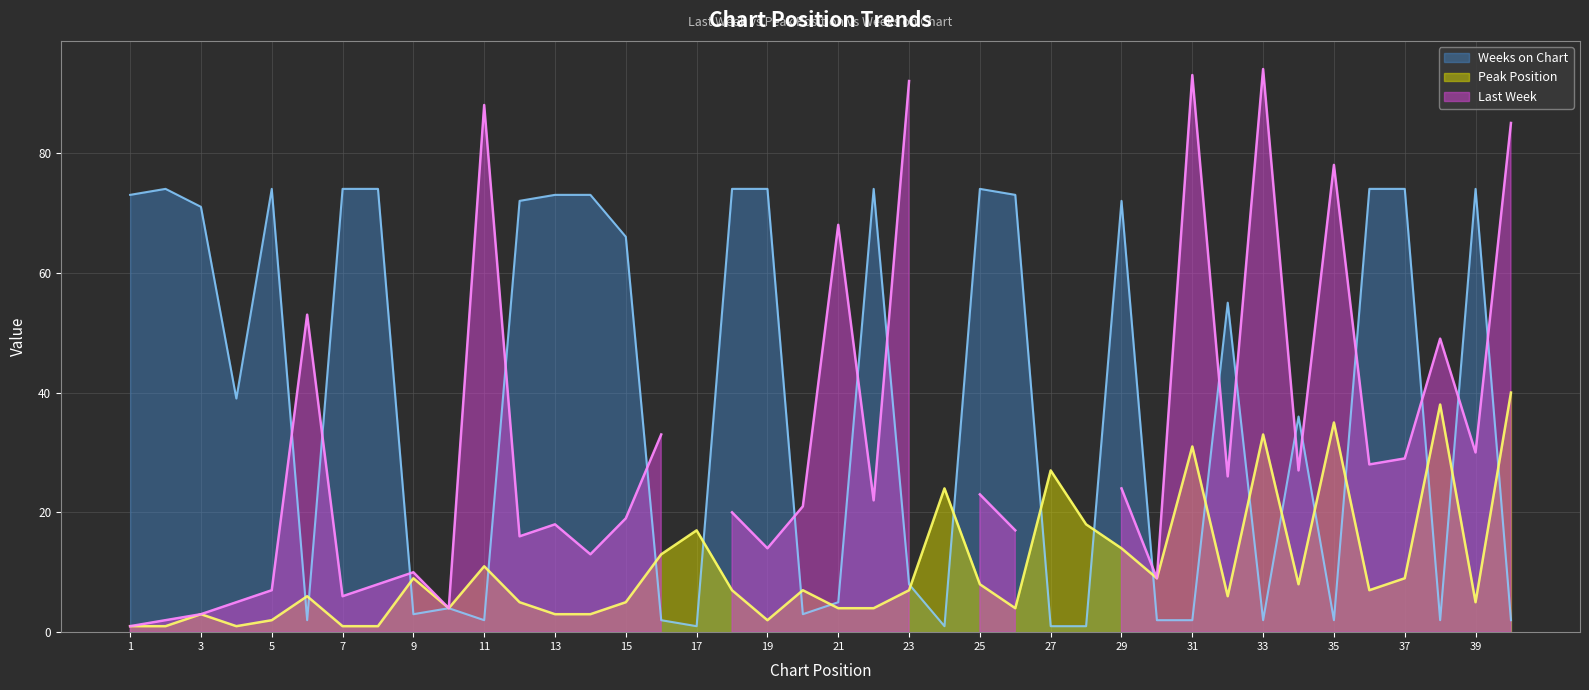

Is it true that Peak Position equals 44 at 33?

False